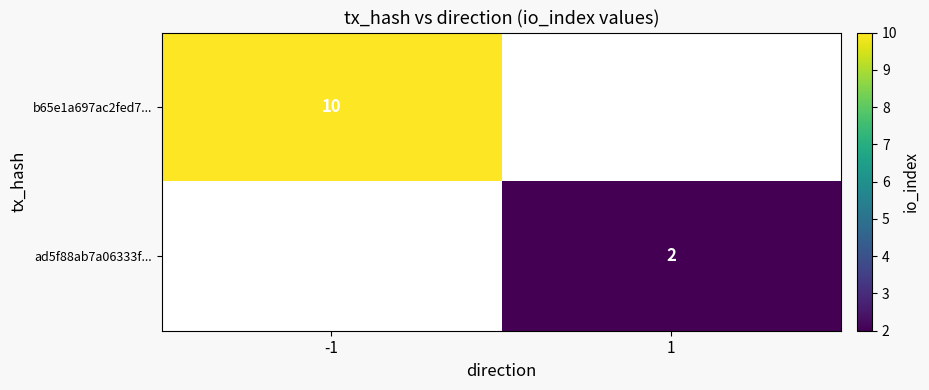

Count the number of categories in the chart.

2